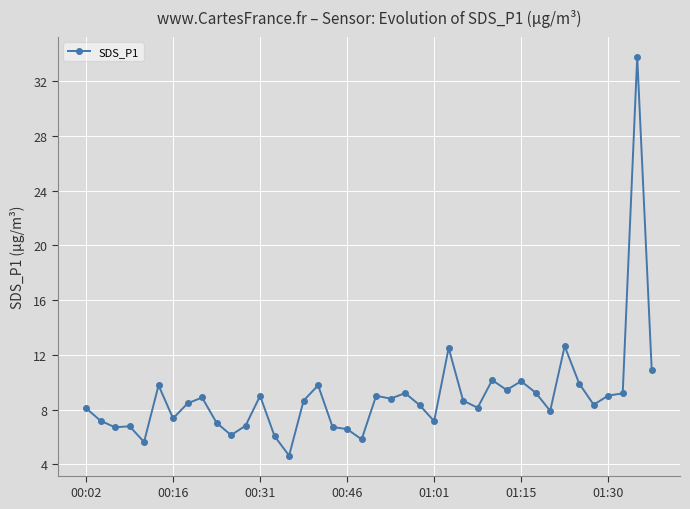

True or false: the data has more than 0 interior local peaks.

True